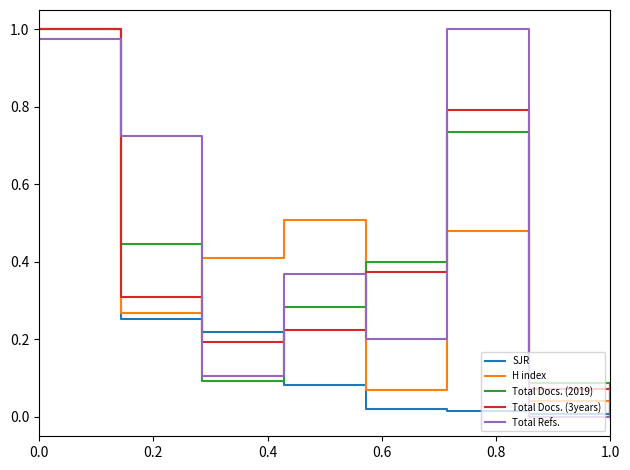

How many intersections are there between Total Refs. and Total Docs. (3years)?

7